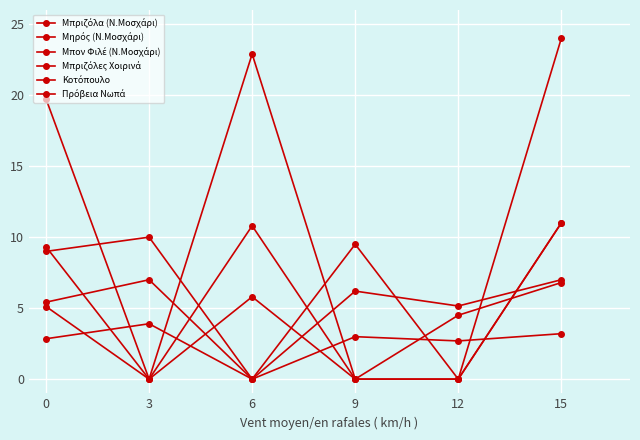

What is the difference between the maximum and minimum values in the Μηρός (Ν.Μοσχάρι) series?

11.0